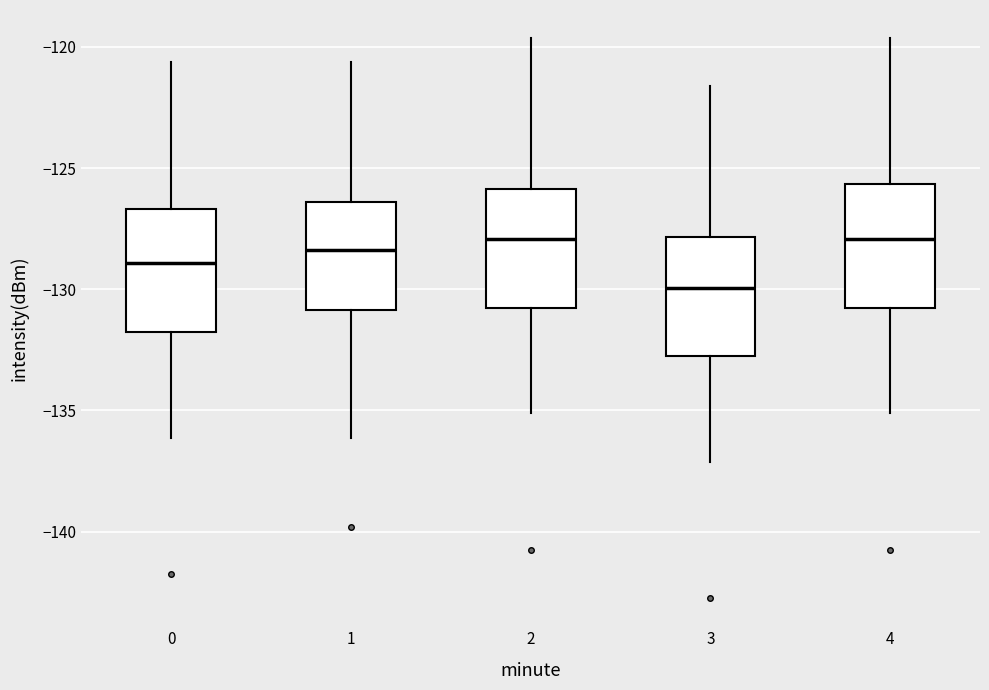

Reading left to right, transcribe this box plot: for each box, give where its median line is, the range the box spans, and where its two whiskers end, as read against the y-axis. The values are not printed on the chart, so give them approximately, as read against the axis.

0: median -129.0, box -132.0 to -126.5, whiskers -136.0 to -120.5
1: median -128.5, box -131.0 to -126.5, whiskers -136.0 to -120.5
2: median -128.0, box -131.0 to -126.0, whiskers -135.0 to -119.5
3: median -130.0, box -133.0 to -128.0, whiskers -137.0 to -121.5
4: median -128.0, box -131.0 to -125.5, whiskers -135.0 to -119.5